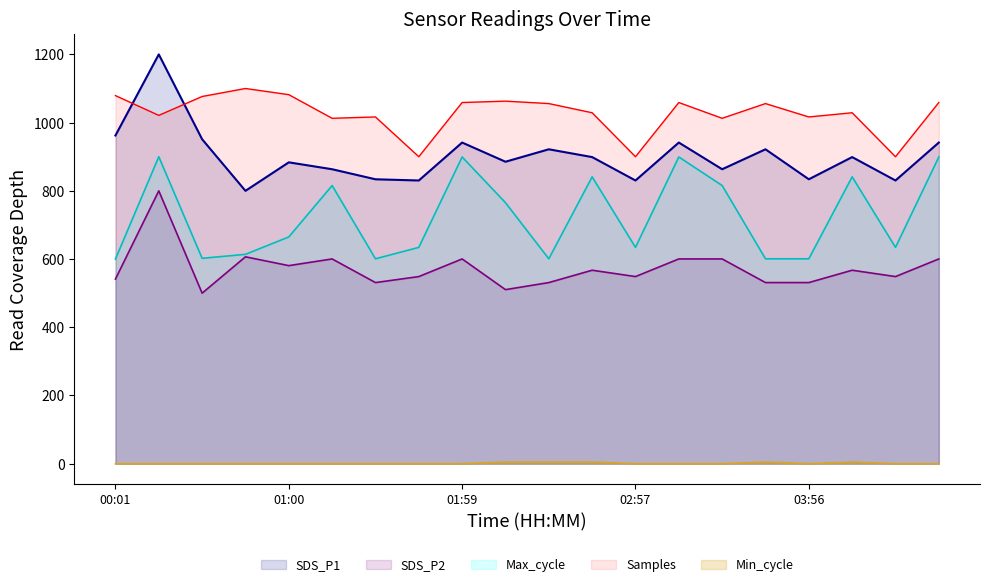

How many lines are shown in the chart?

5